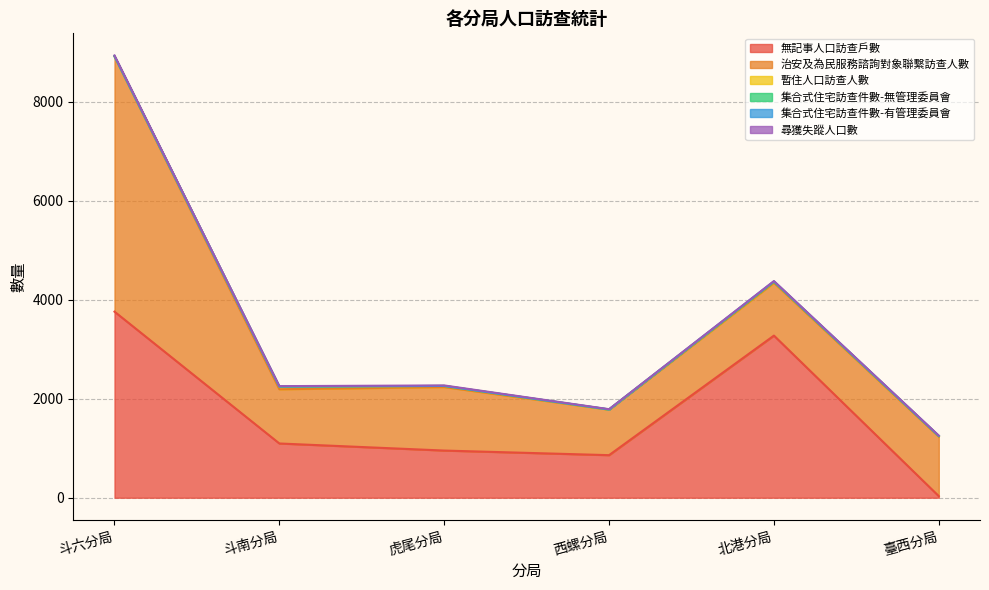

Read the 治安及為民服務諮詢對象聯繫訪查人數 value at 北港分局, to the nearest 100.

1100